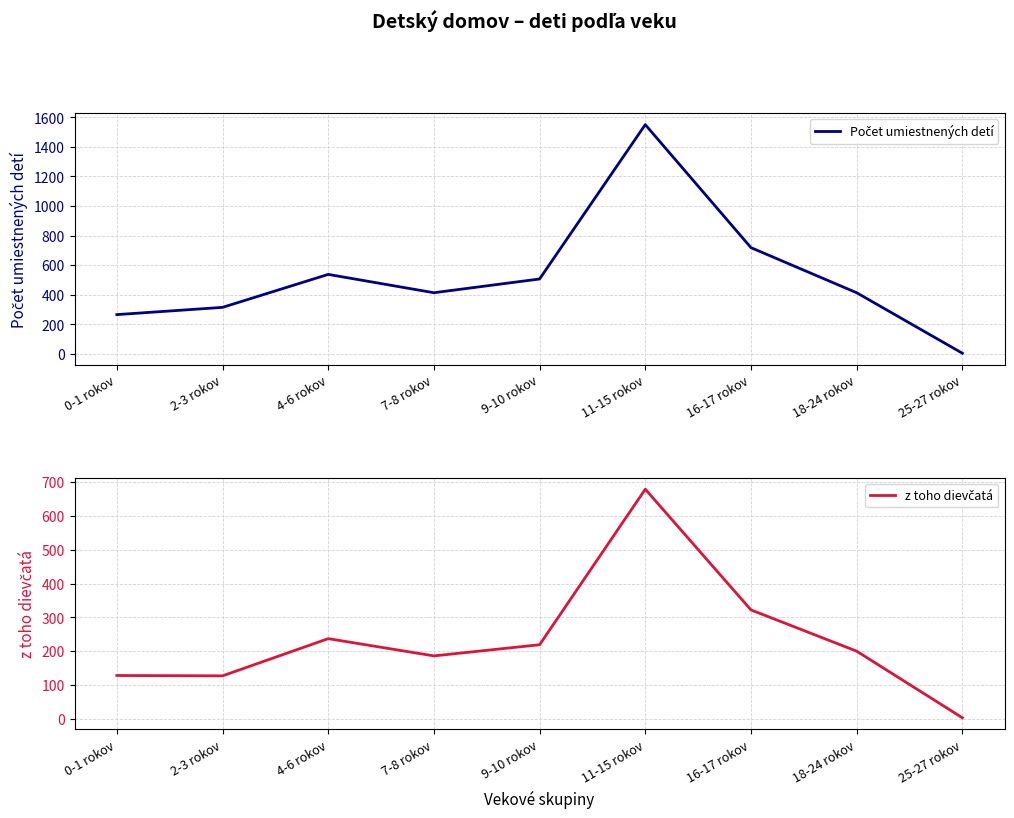

How many lines are shown in the chart?

2